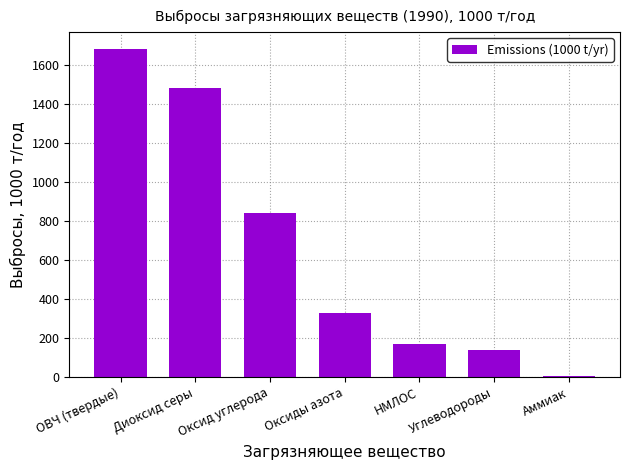

What is the sum of all values?

4649.9